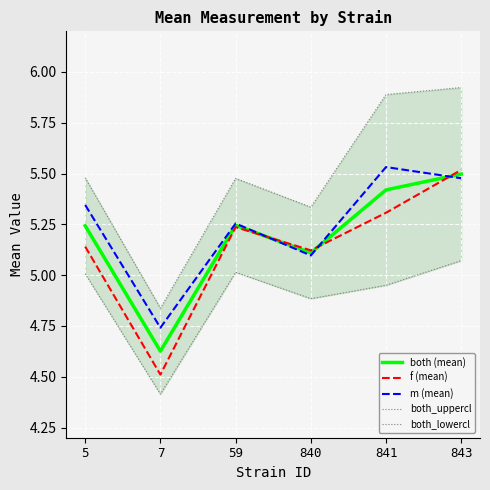

What is the difference between the maximum and minimum values in the f (mean) series?

1.0